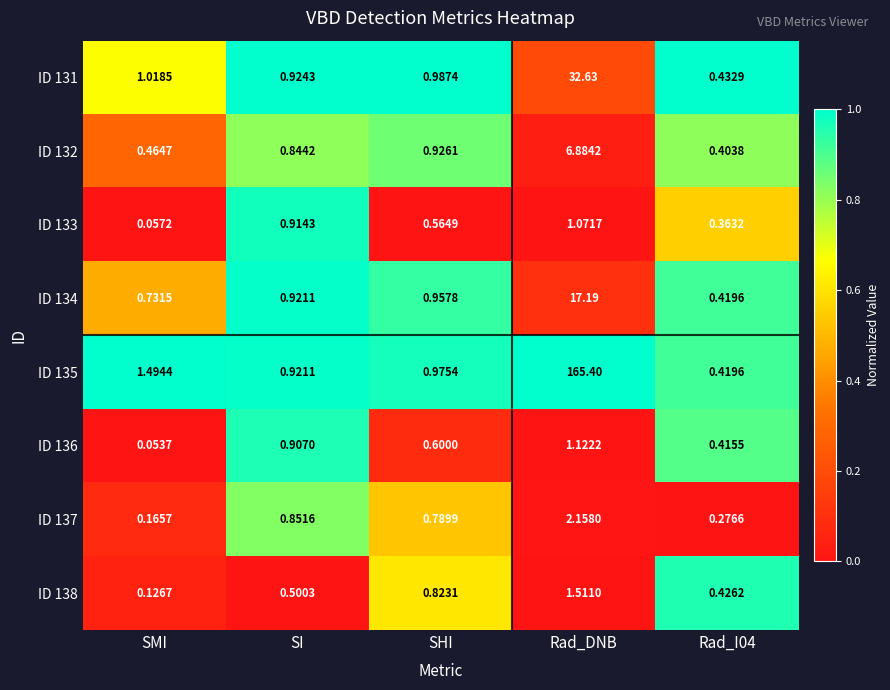

Which label corresponds to the smallest value in the chart?

SMI